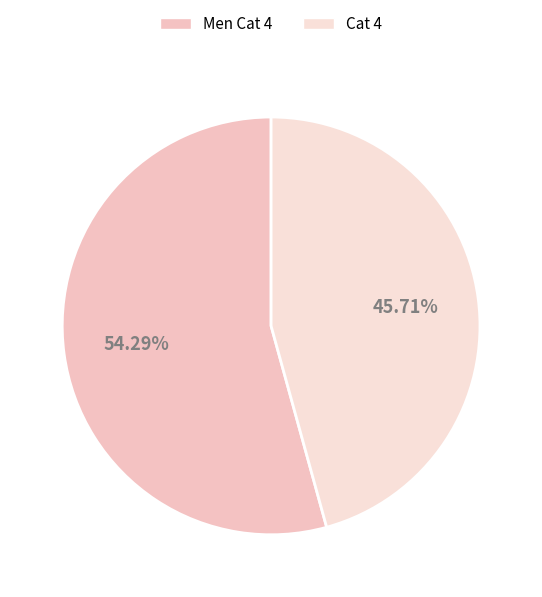

Do Men Cat 4 and Cat 4 together represent more than half of the pie?

Yes